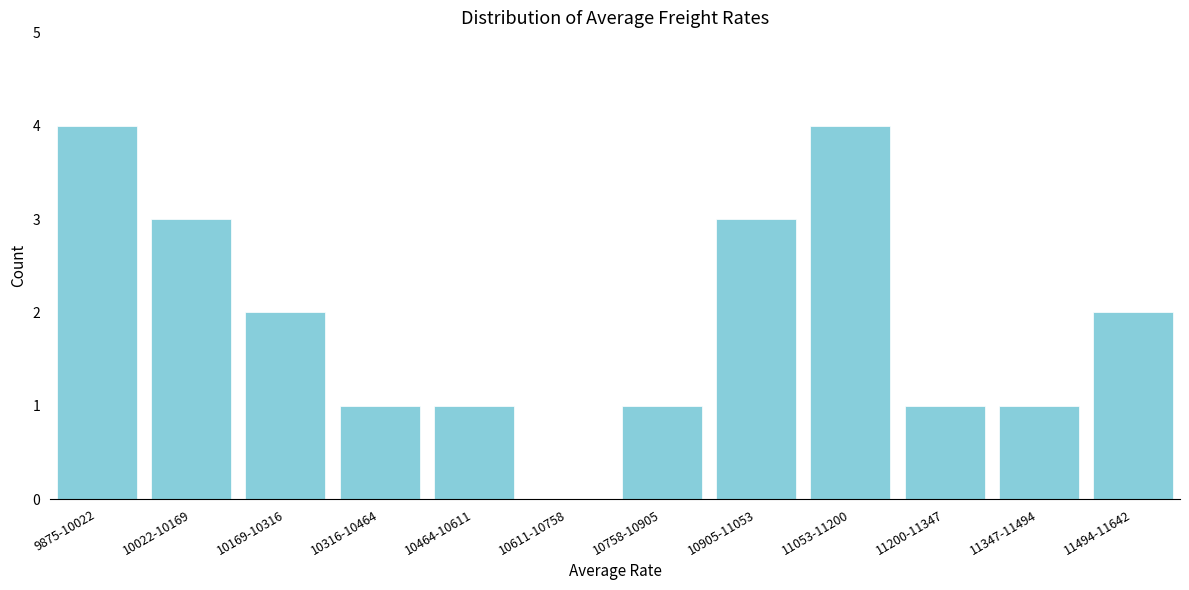

Reading left to right, transcribe all the data shown in this chart.

9875-10022=4	10022-10169=3	10169-10316=2	10316-10464=1	10464-10611=1	10611-10758=0	10758-10905=1	10905-11053=3	11053-11200=4	11200-11347=1	11347-11494=1	11494-11642=2